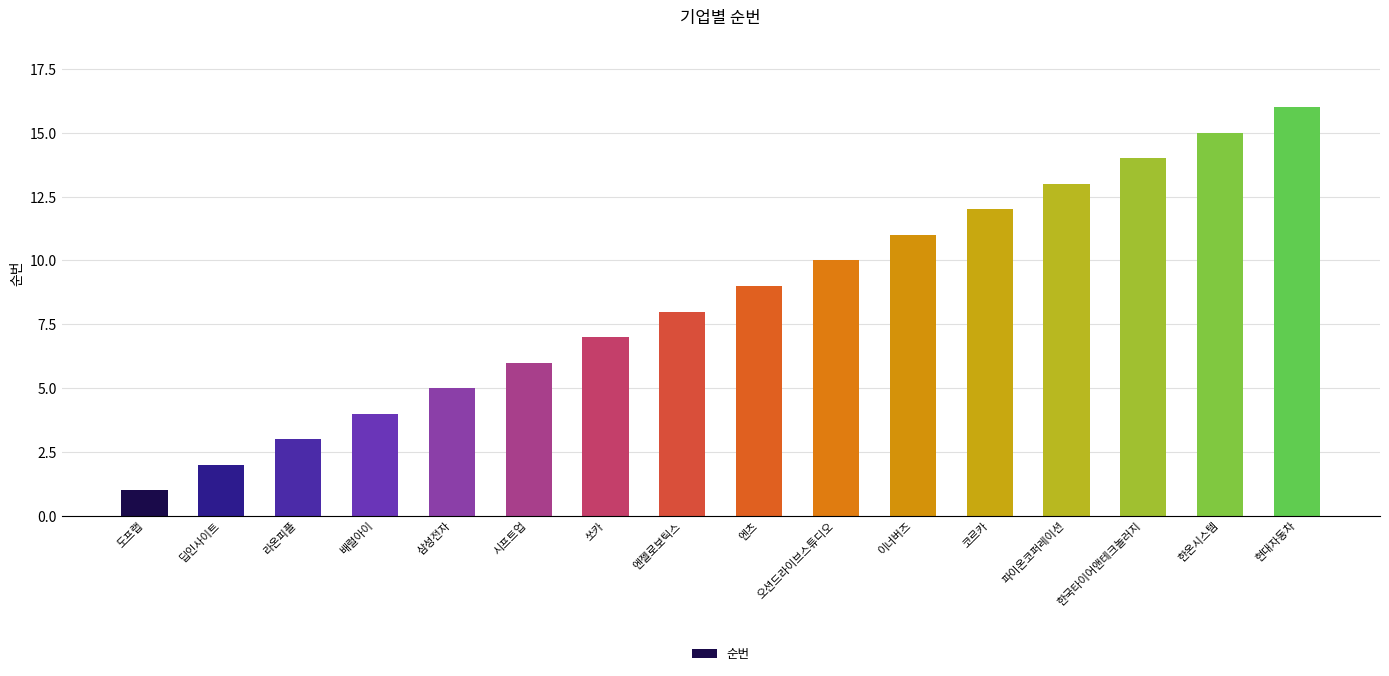

What is the sum of all values?

136